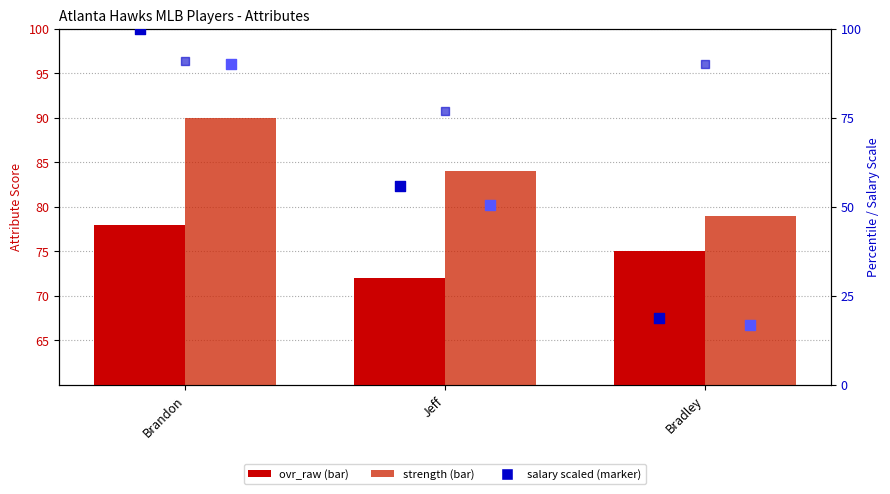

Which series reaches the maximum Y coordinate?

salary (scaled)